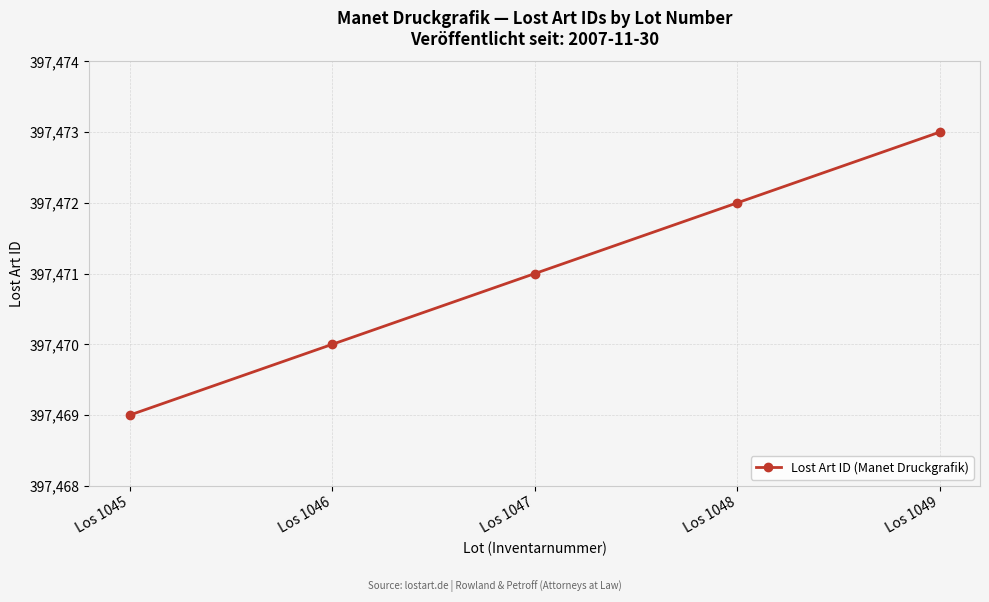

Reading left to right, extract all data points from this chart.

397469	397470	397471	397472	397473